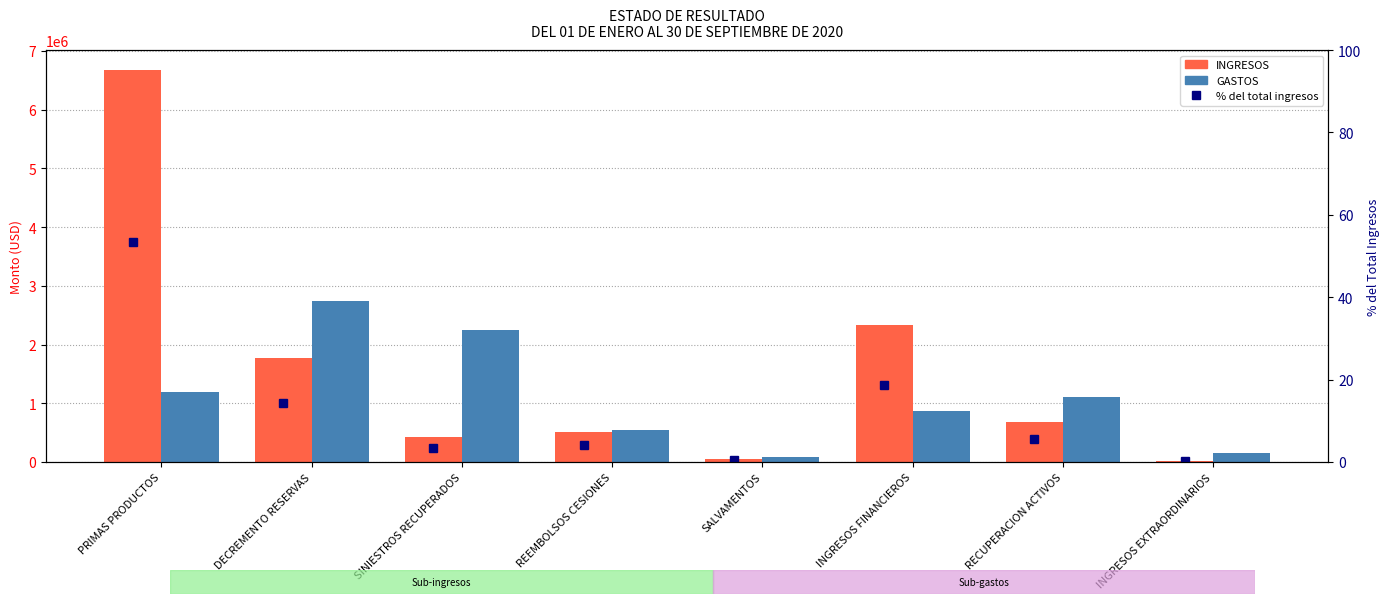

What is the sum of all INGRESOS values?

12493176.6